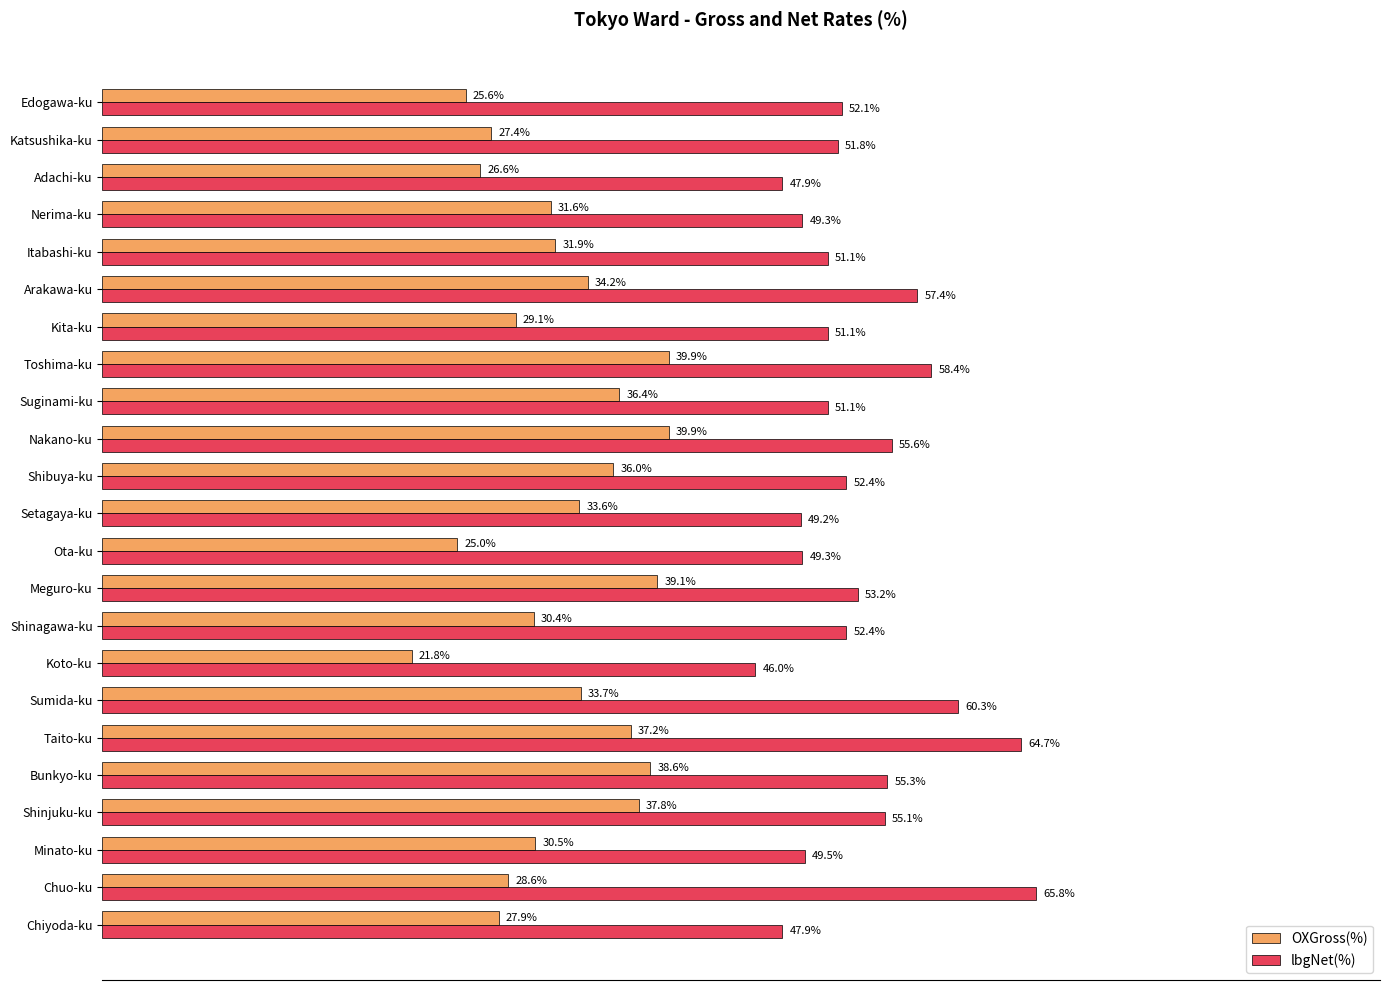

Which series has the largest range (max minus min)?

lbgNet(%)